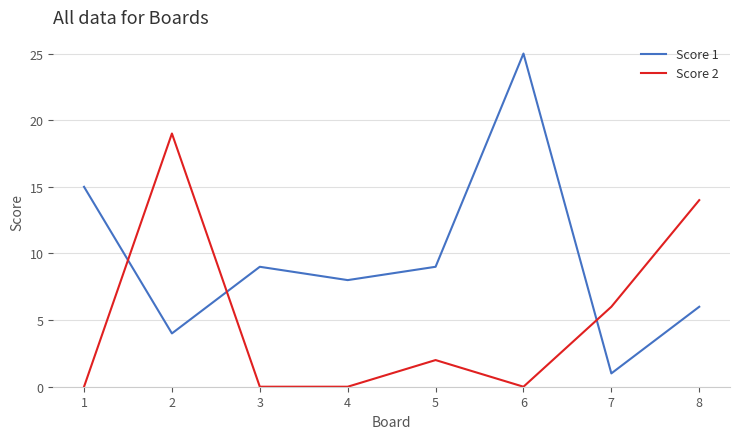

Between which two adjacent categories do Score 2 and Score 1 first intersect?

1 and 2